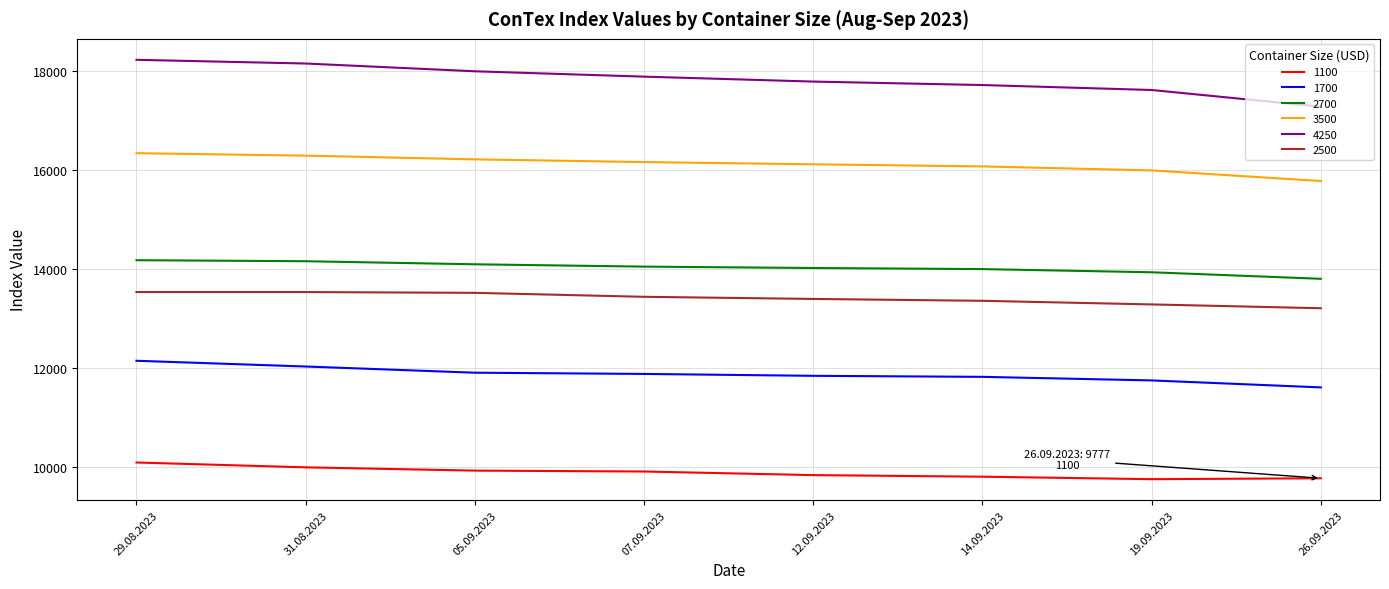

Is it true that 2700 equals 14055 at 07.09.2023?

True